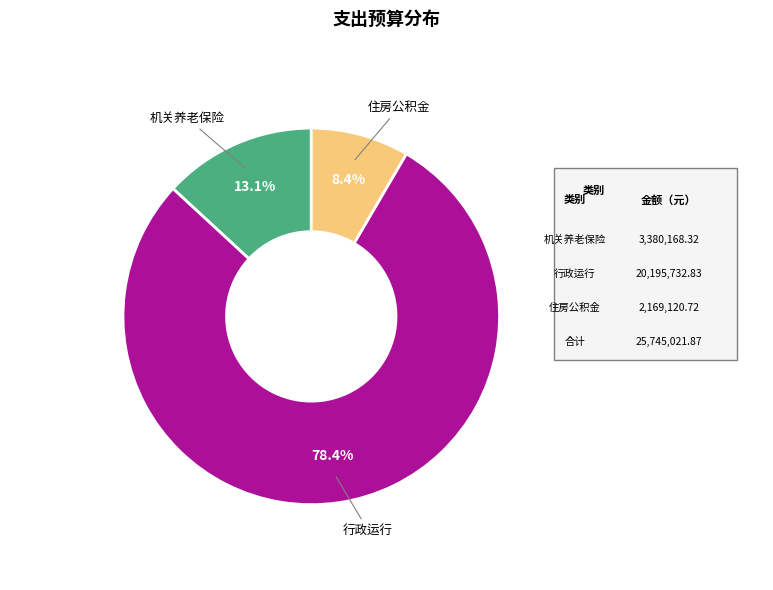

Combined, do 行政运行 and 住房公积金 account for over 50%?

Yes